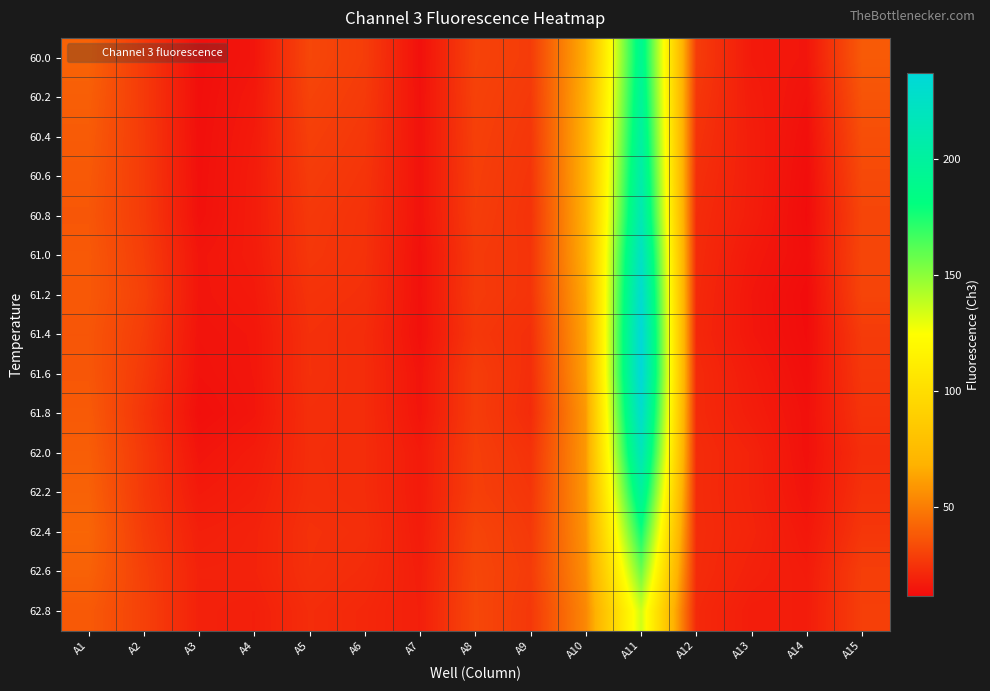

At how many categories does at least one series exceed 91?

1